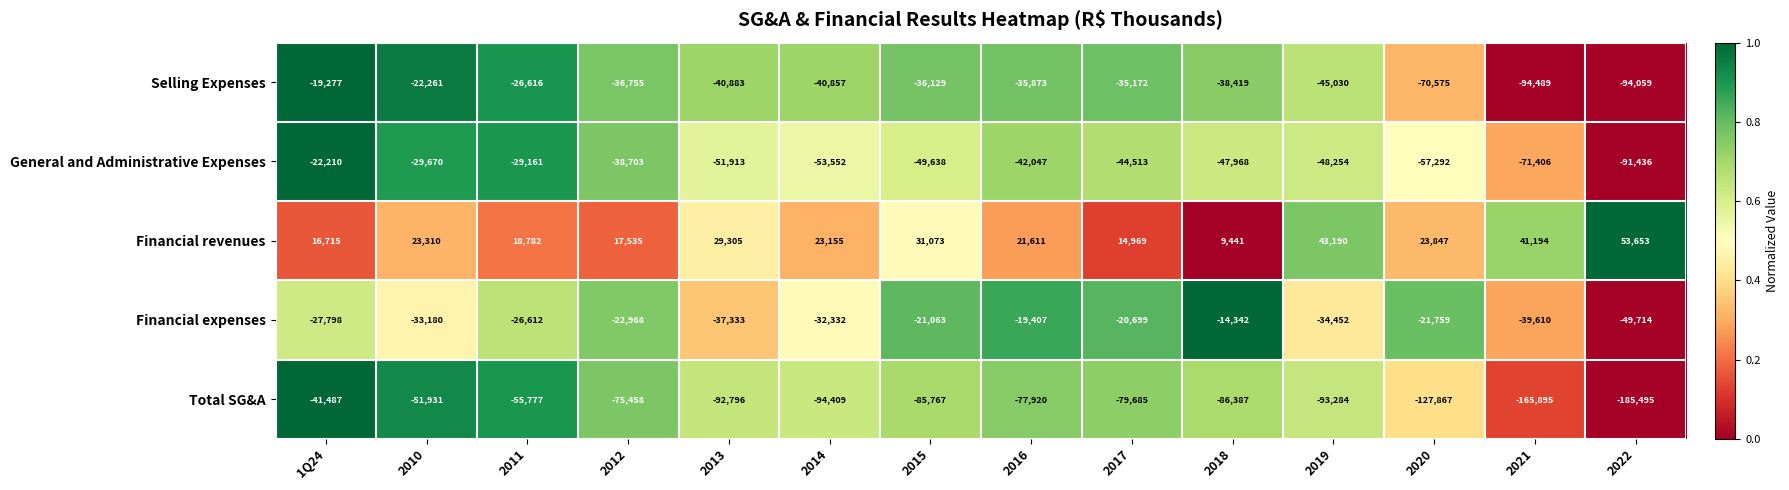

What is the difference between the maximum and minimum values in the Financial revenues series?

44212